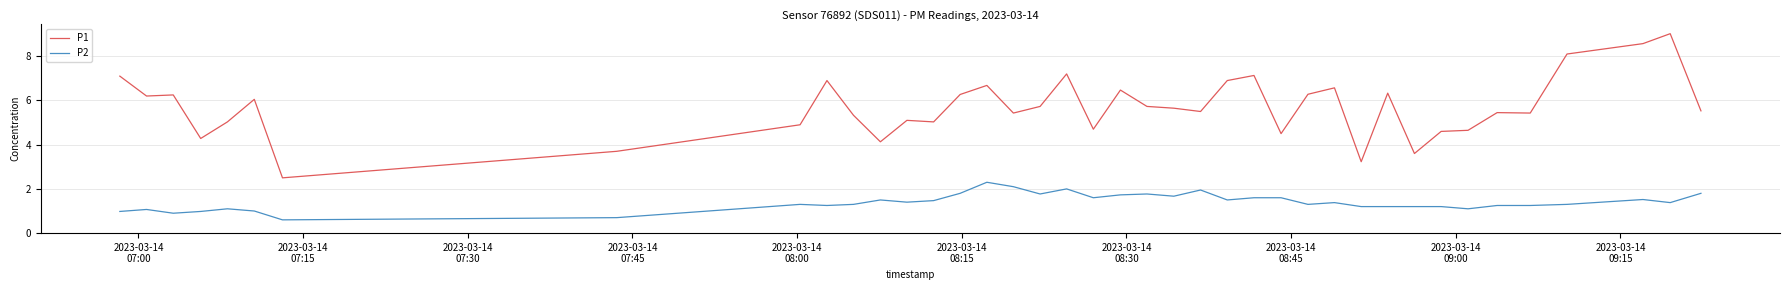

Rank the series by their average value, from lowest to highest.

P2, P1